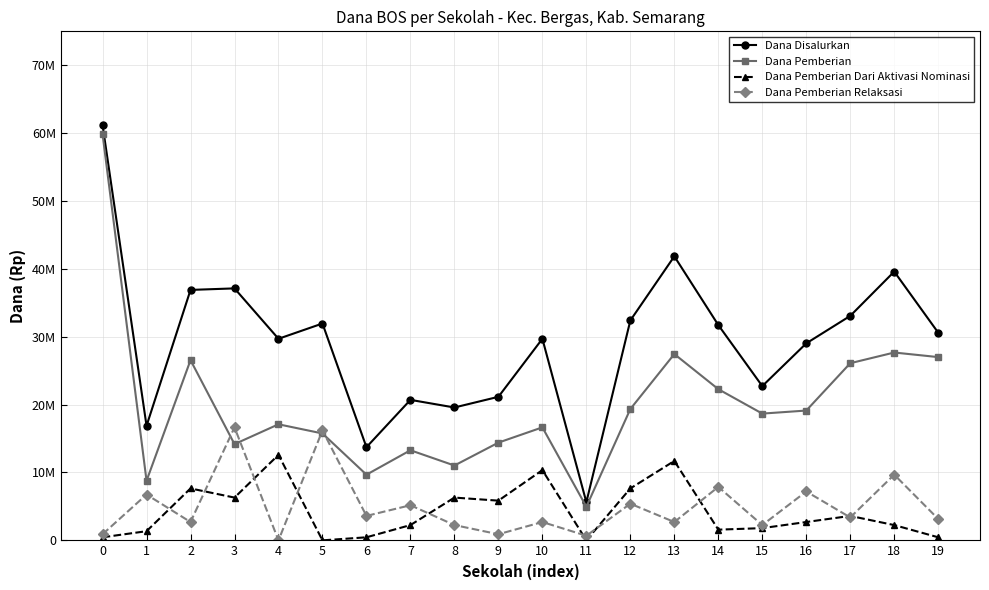

The value of Dana Pemberian at 7 is 22375317. True or false?

False